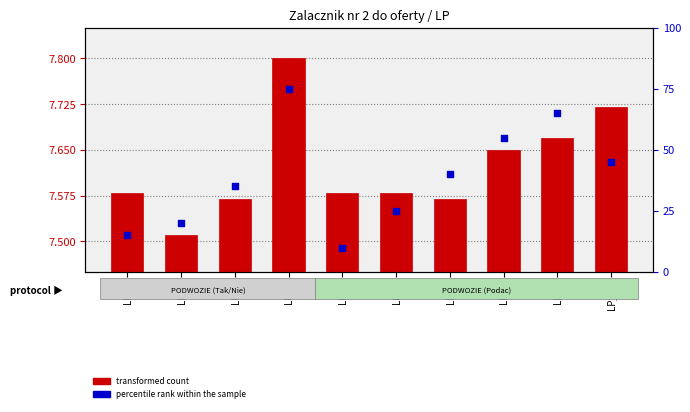

Which series has the largest total across all categories?

percentile rank within the sample